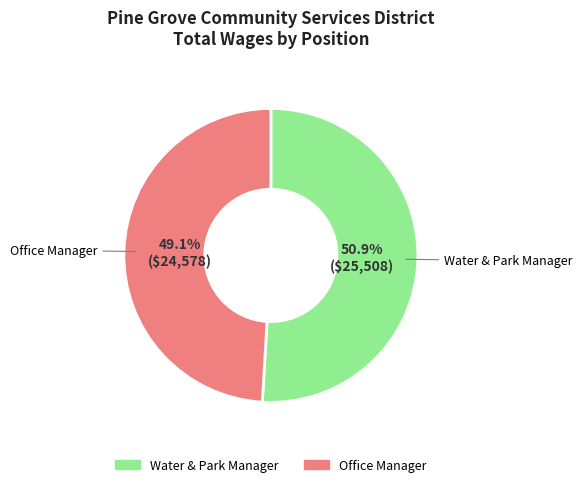

True or false: Water & Park Manager accounts for 51% of the total.

True